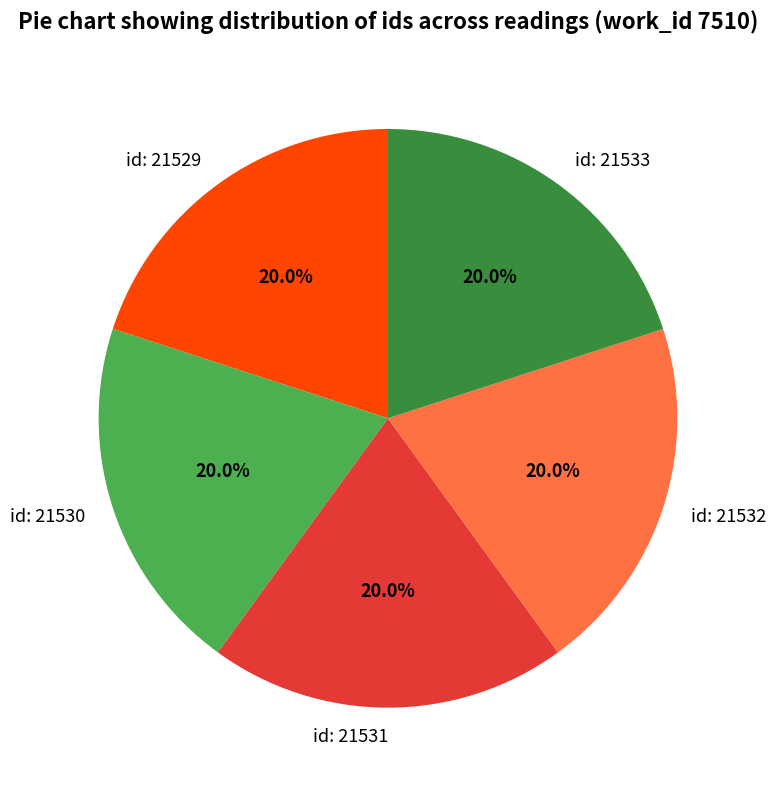

What is the total percentage of id: 21531 and id: 21533?

40.0%